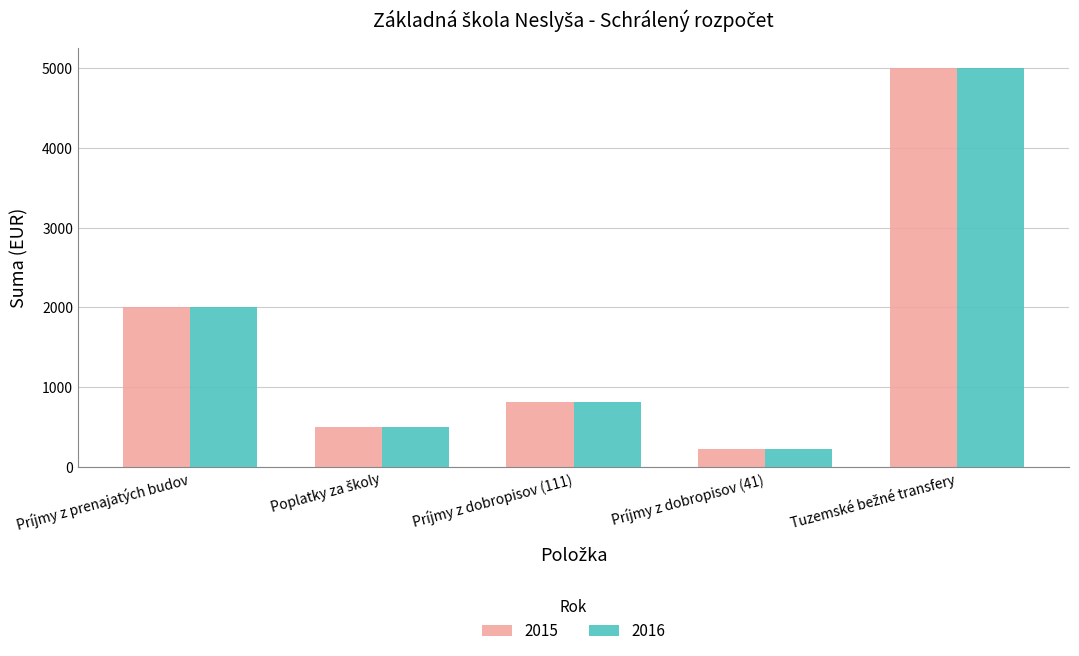

The value of 2015 at Príjmy z dobropisov (111) is 427. True or false?

False